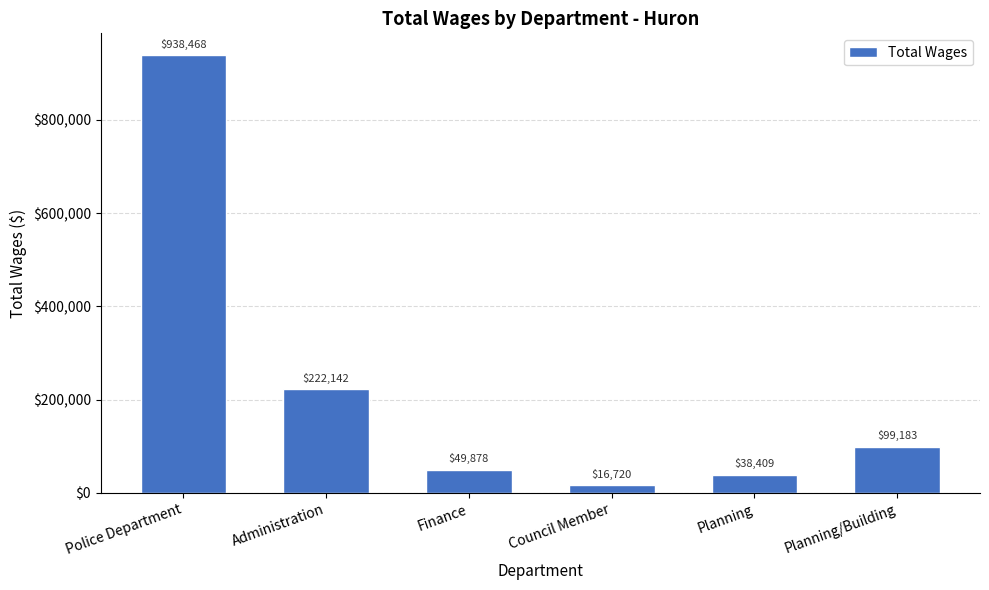

What is the change in value from Finance to Planning?

-11469